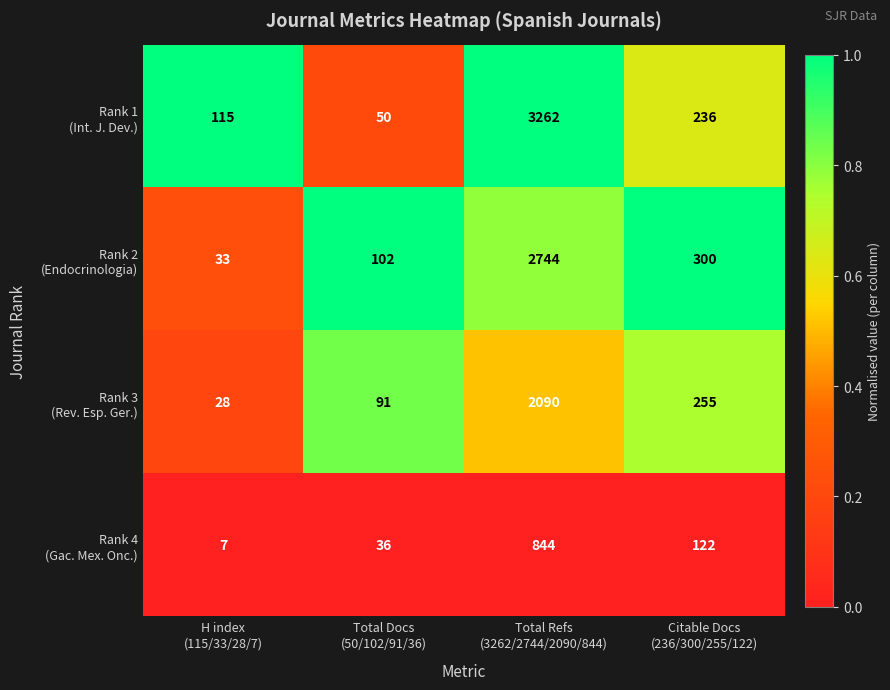

What is the greatest value displayed?

3262